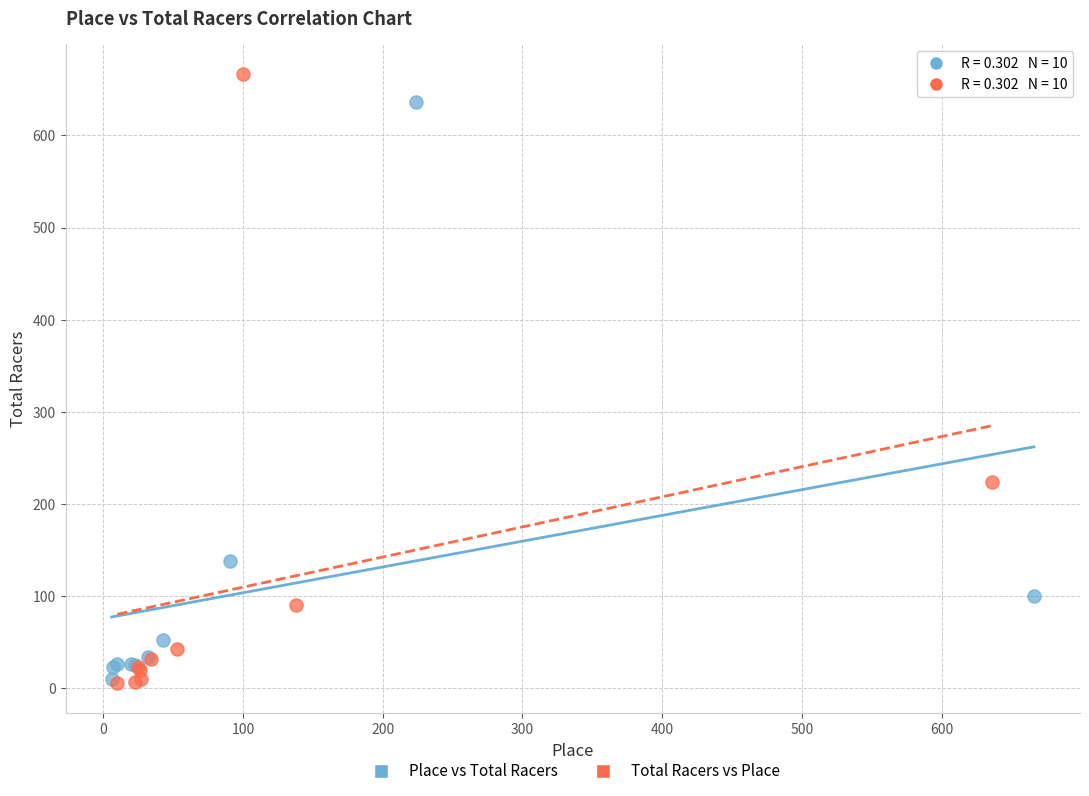

Which series has the largest Y range (max minus min)?

Total Racers vs Place